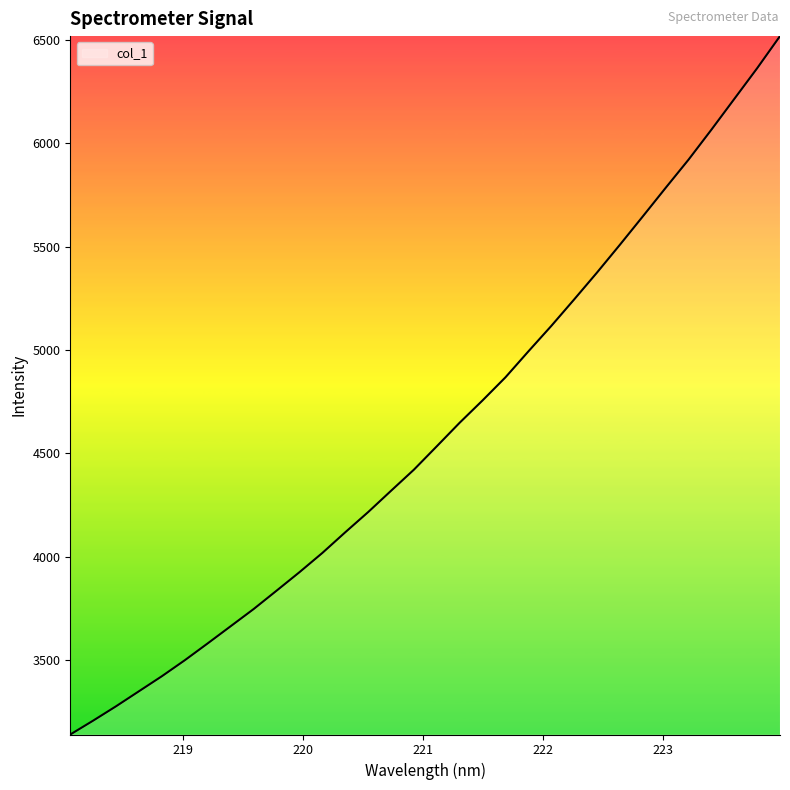

Reading left to right, transcribe all the data shown in this chart.

3140.5	3207.7	3277.2	3349.9	3422.6	3499.9	3581.5	3664.3	3747.1	3835.8	3925.3	4018.4	4118.4	4216.1	4319.1	4421.4	4534.6	4648.5	4756.5	4868.1	4993.4	5116.3	5244.6	5374.7	5509.0	5646.0	5784.3	5920.6	6065.6	6214.1	6362.7	6518.2